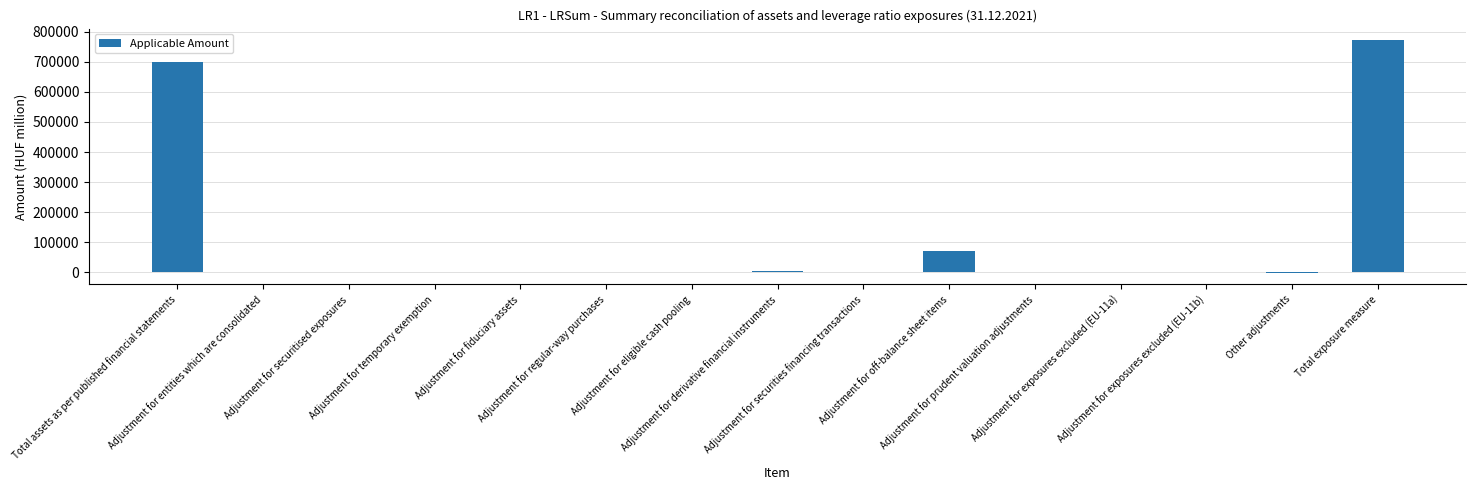

What is the sum of all values?

1543076